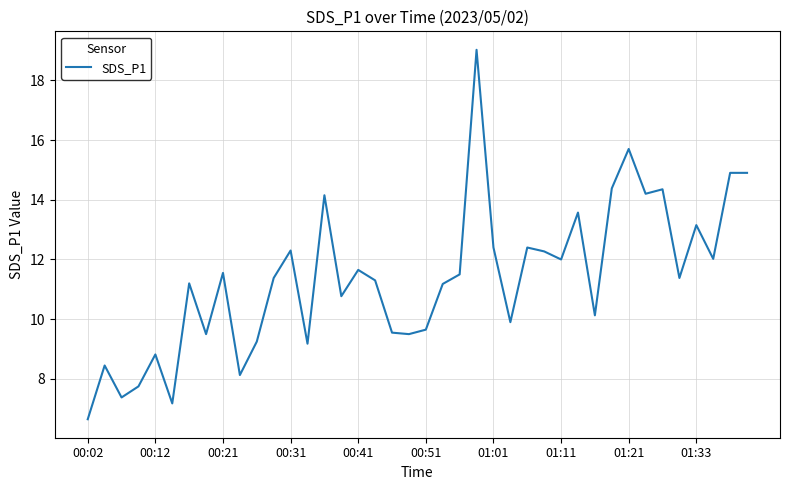

What is the difference between the maximum and minimum values?

12.4